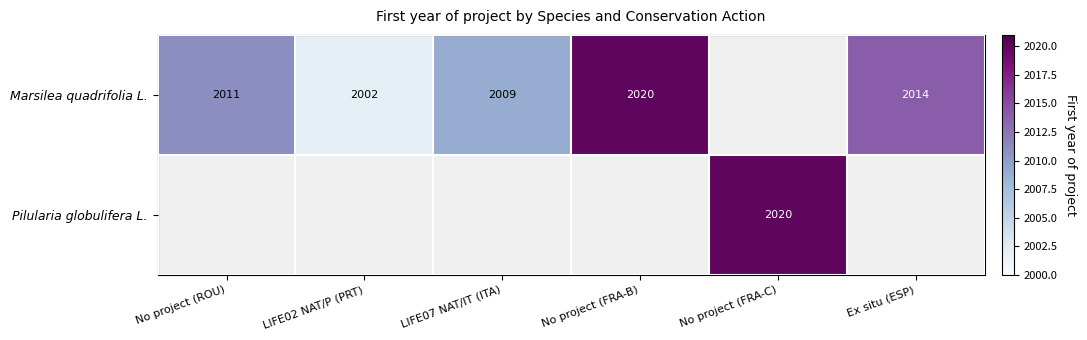

True or false: Marsilea quadrifolia L. has a value of 1089 at No project (FRA-B).

False